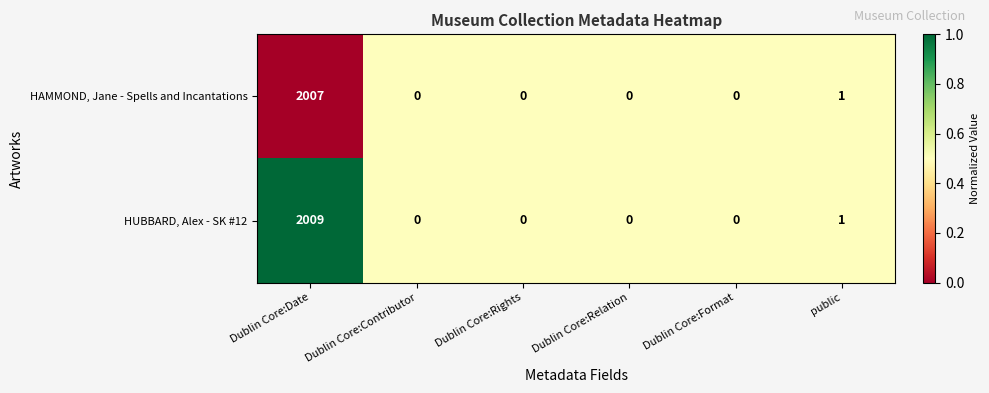

Reading left to right, extract all data points from this chart.

HAMMOND, Jane - Spells and Incantations: 2007	0	0	0	0	1
HUBBARD, Alex - SK #12: 2009	0	0	0	0	1